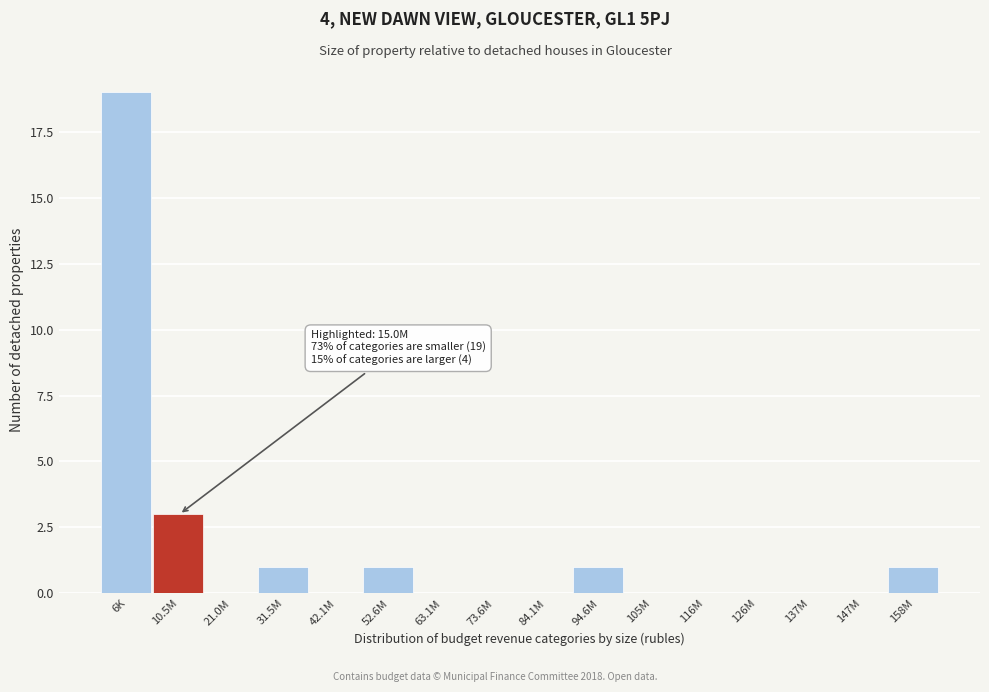

Reading left to right, extract all data points from this chart.

6K=19	10.5M=3	21.0M=0	31.5M=1	42.1M=0	52.6M=1	63.1M=0	73.6M=0	84.1M=0	94.6M=1	105M=0	116M=0	126M=0	137M=0	147M=0	158M=1